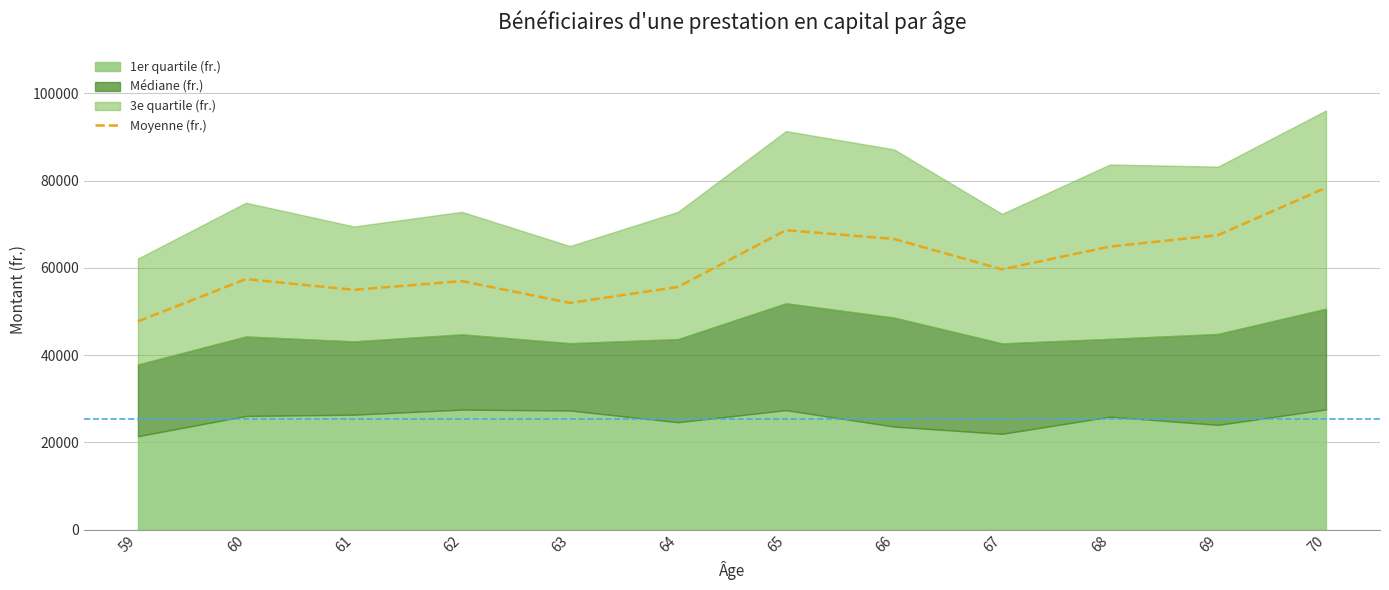

Reading left to right, transcribe all the data shown in this chart.

47745.1	57428.9	54971.6	56960.9	51963.7	55627.4	68626.9	66624.9	59660.6	64876.7	67493.6	78359.2